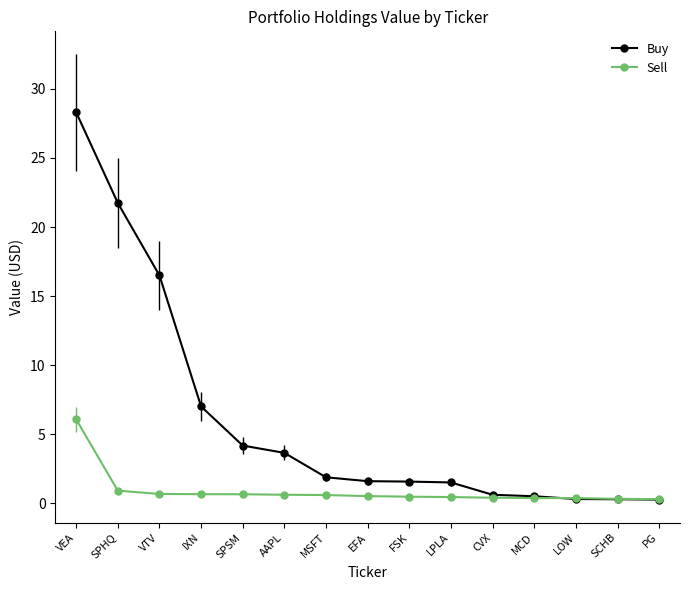

What is the label of the 10th point from the right?

AAPL